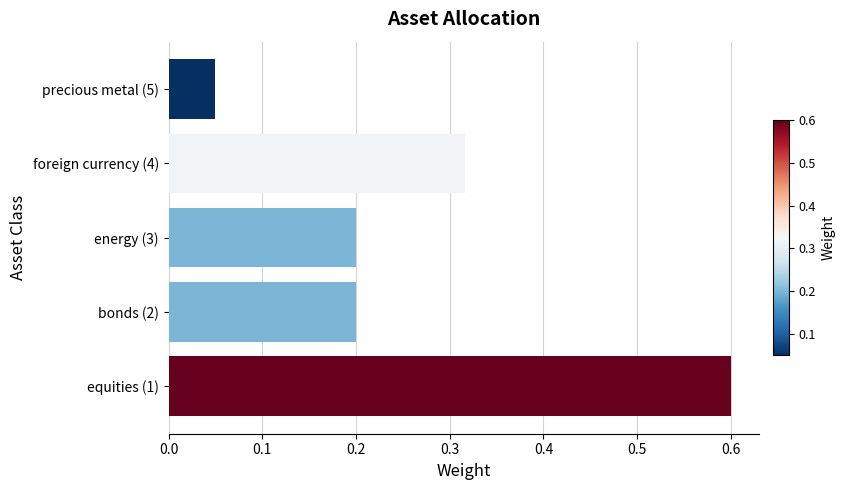

Where is the data nearest to the value 0?

precious metal (5)